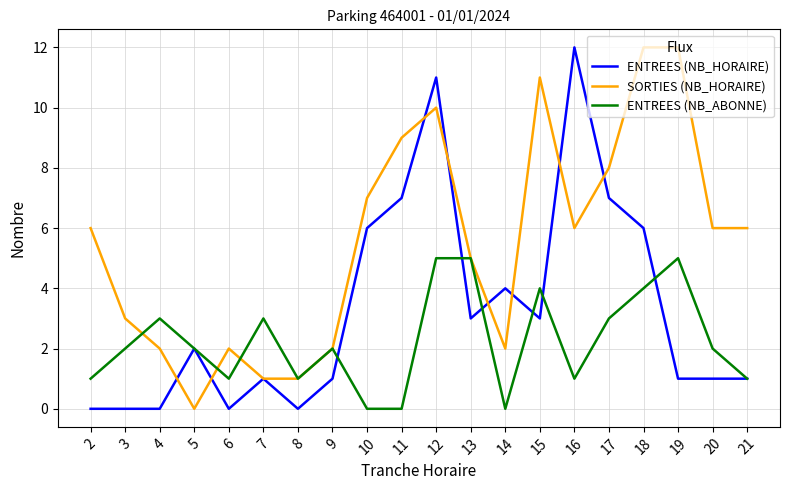

True or false: ENTREES (NB_ABONNE) has a value of 2 at 5.

True